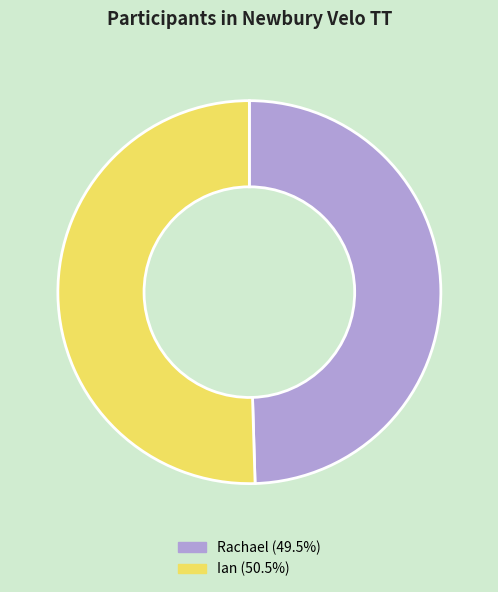

Count the number of slices in the pie.

2